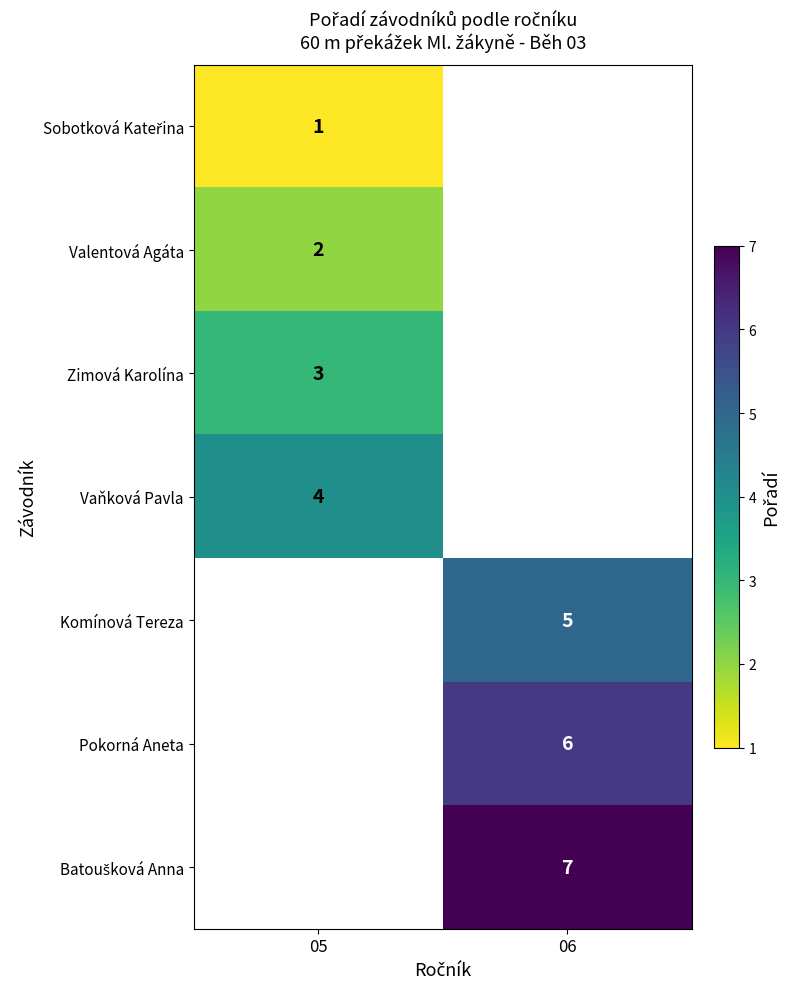

The Valentová Agáta series shows 3.5 at 05. True or false?

False